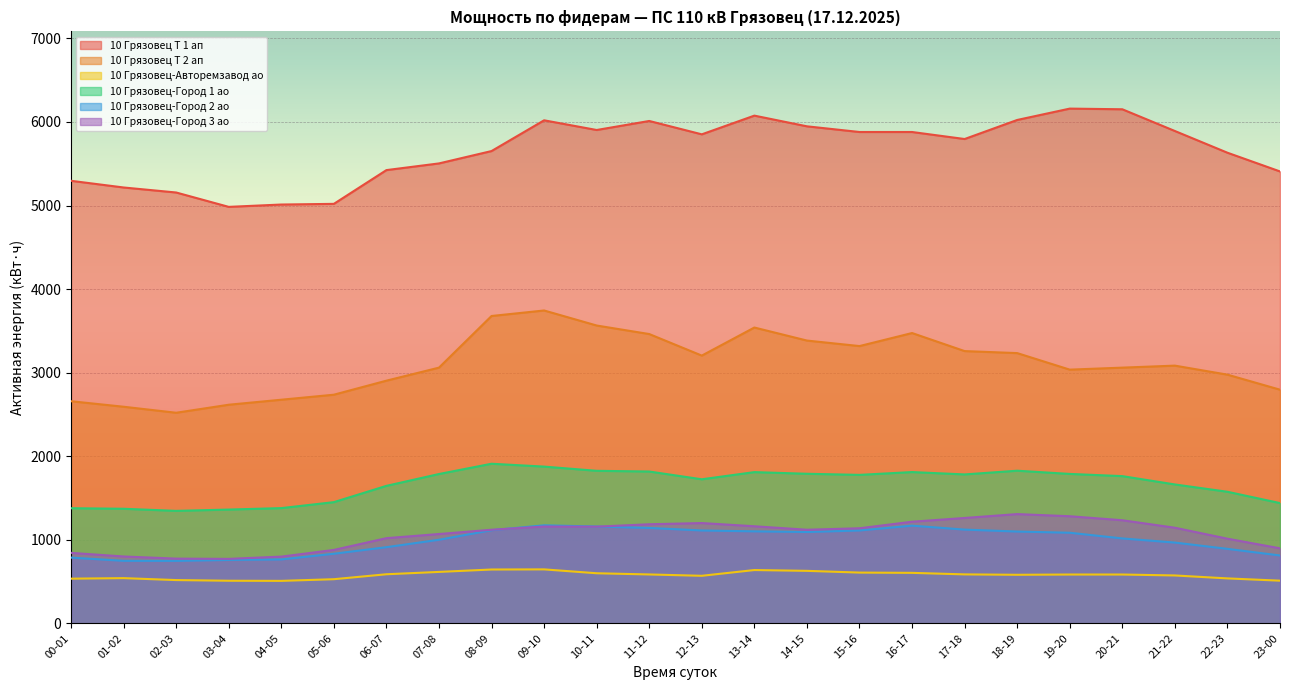

True or false: 10 Грязовец-Город 2 ао and 10 Грязовец-Авторемзавод ао intersect in this chart.

False